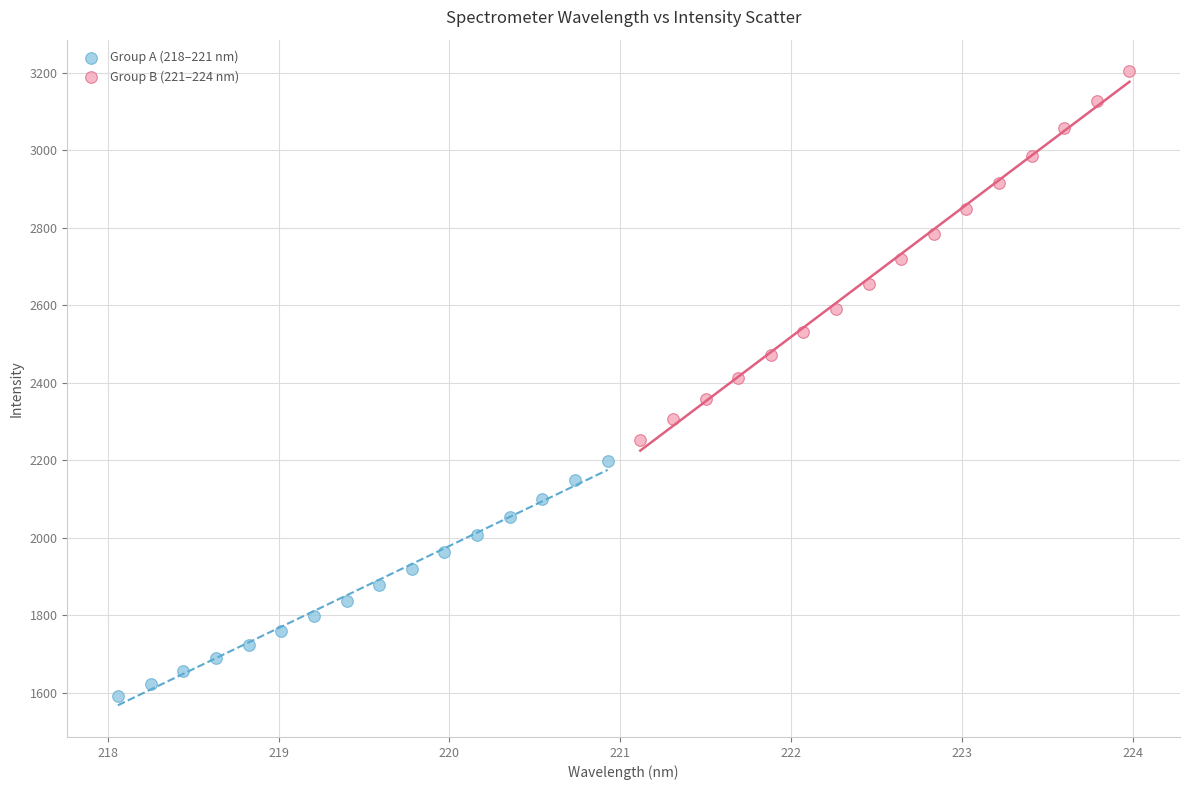

Which series contains the highest Y value?

Group B (221–224 nm)